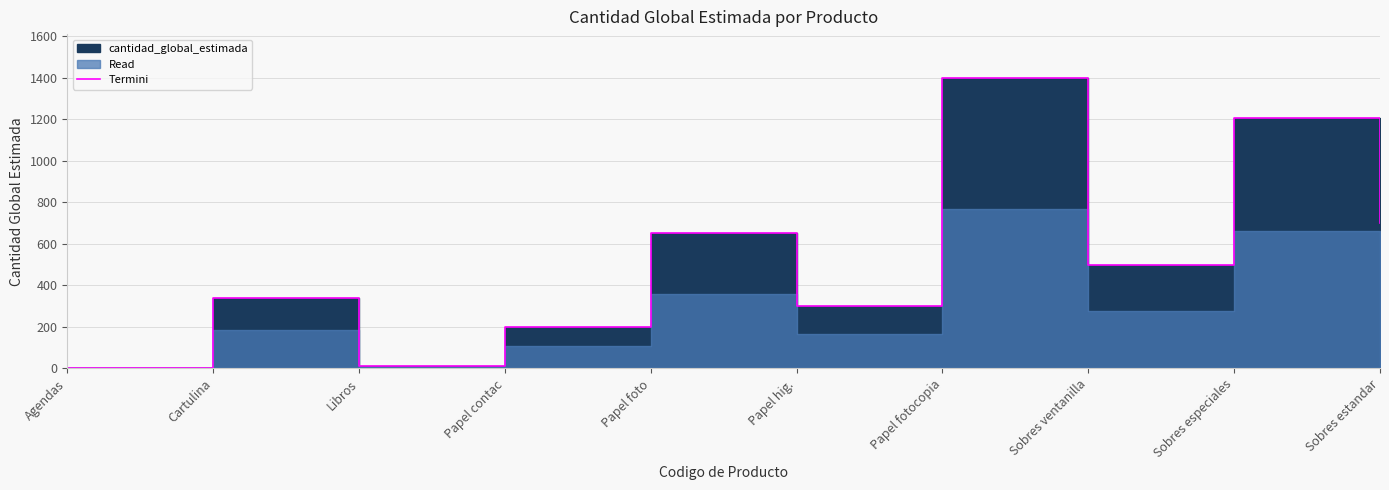

List the labels in order of value, smallest first.

Agendas, Libros, Papel contac, Papel hig., Cartulina, Sobres ventanilla, Papel foto, Sobres estandar, Sobres especiales, Papel fotocopia